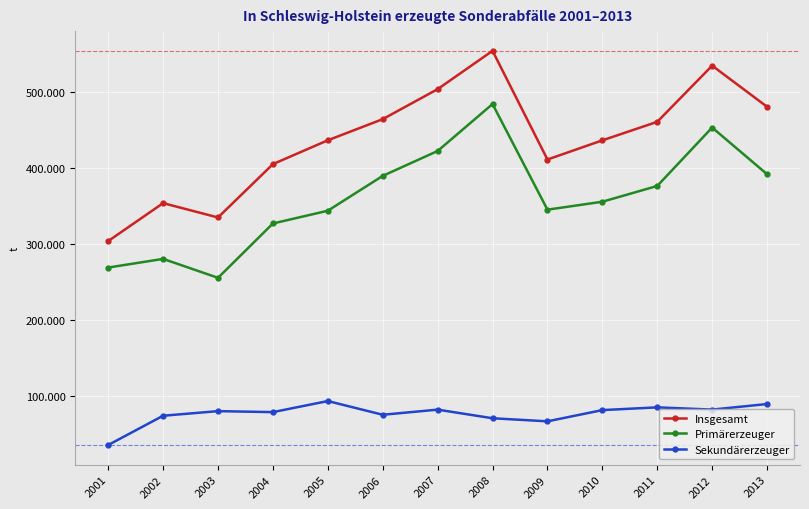

Between 2010 and 2013, which series saw the biggest shift?

Insgesamt